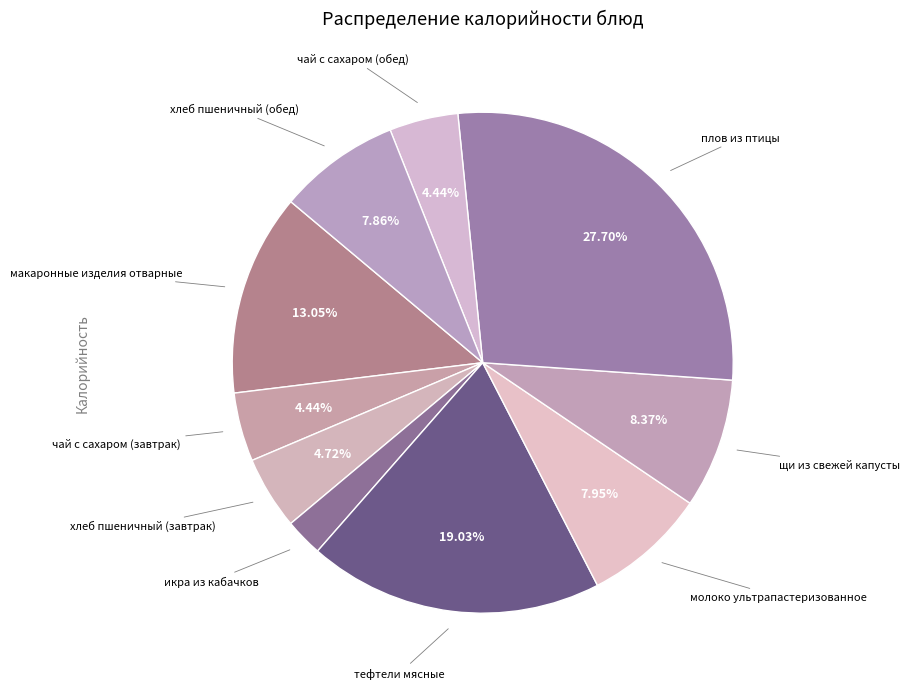

How many segments does this pie chart have?

10